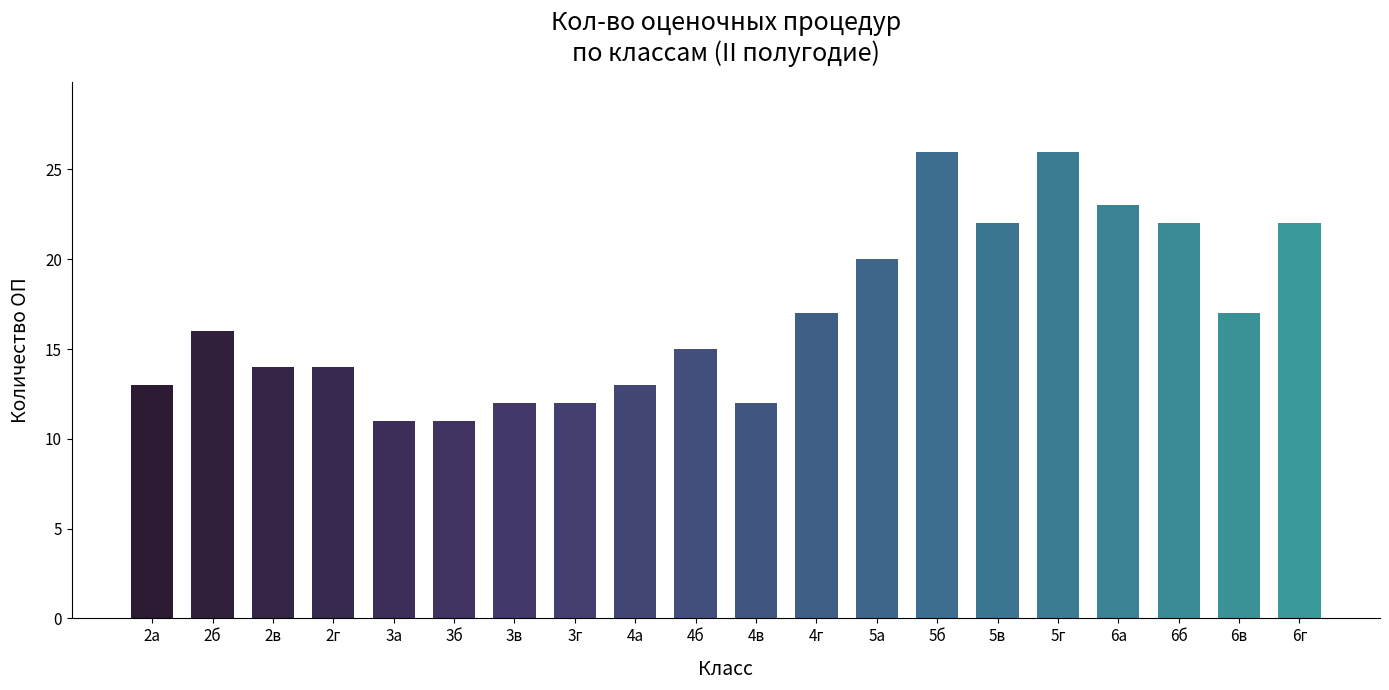

What is the value of the 2nd bar from the left?

16